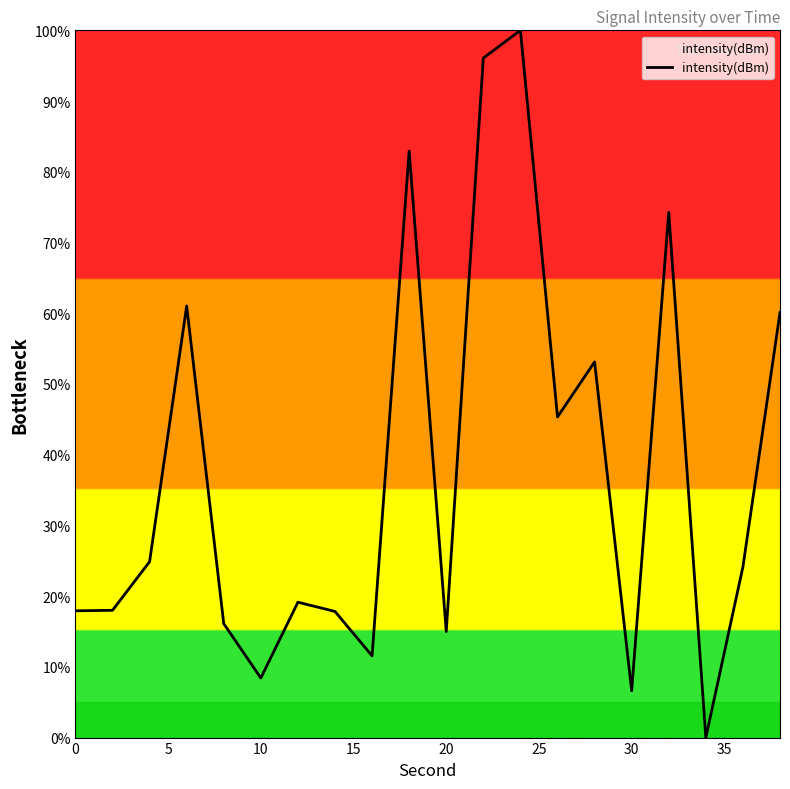

What is the difference between the maximum and minimum values?

100.0